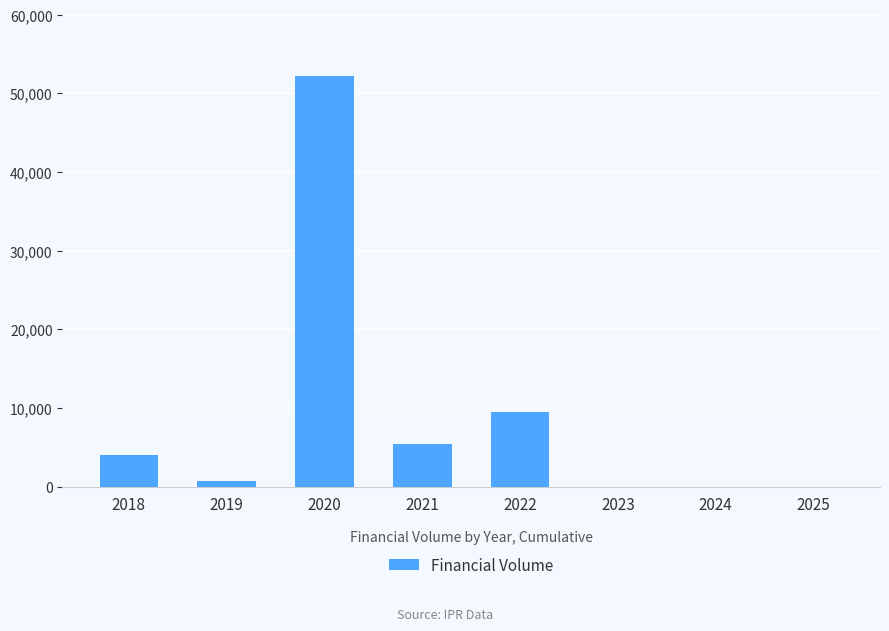

The chart shows a value of 2324.1 at 2021. True or false?

False